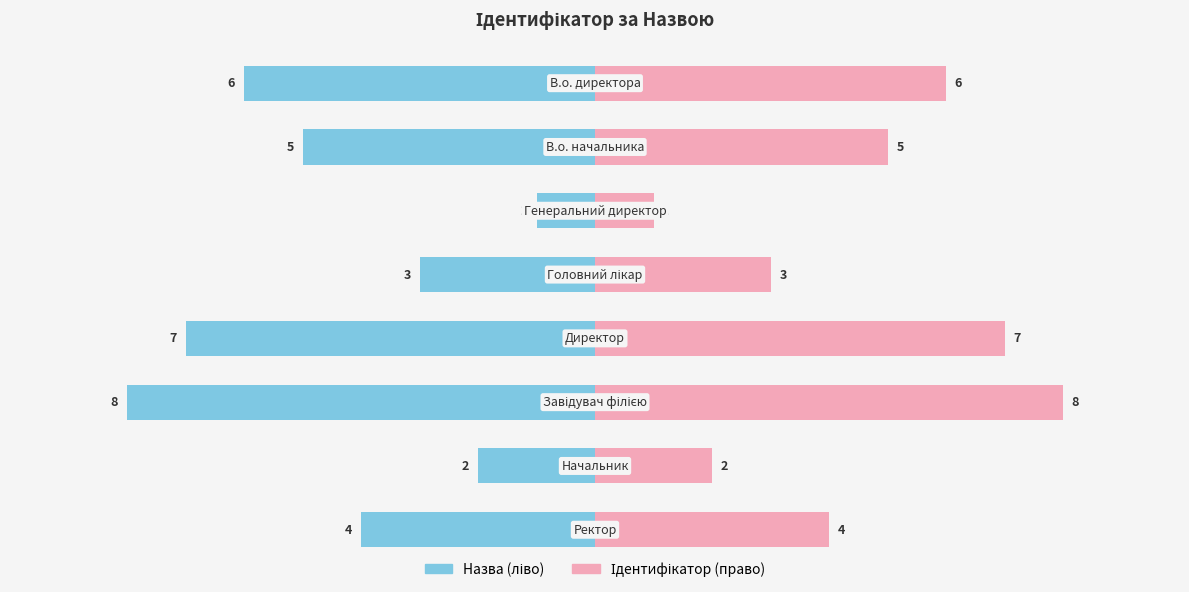

Reading left to right, extract all data points from this chart.

Назва (ліво): -6	-5	-1	-3	-7	-8	-2	-4
Ідентифікатор: 6	5	1	3	7	8	2	4